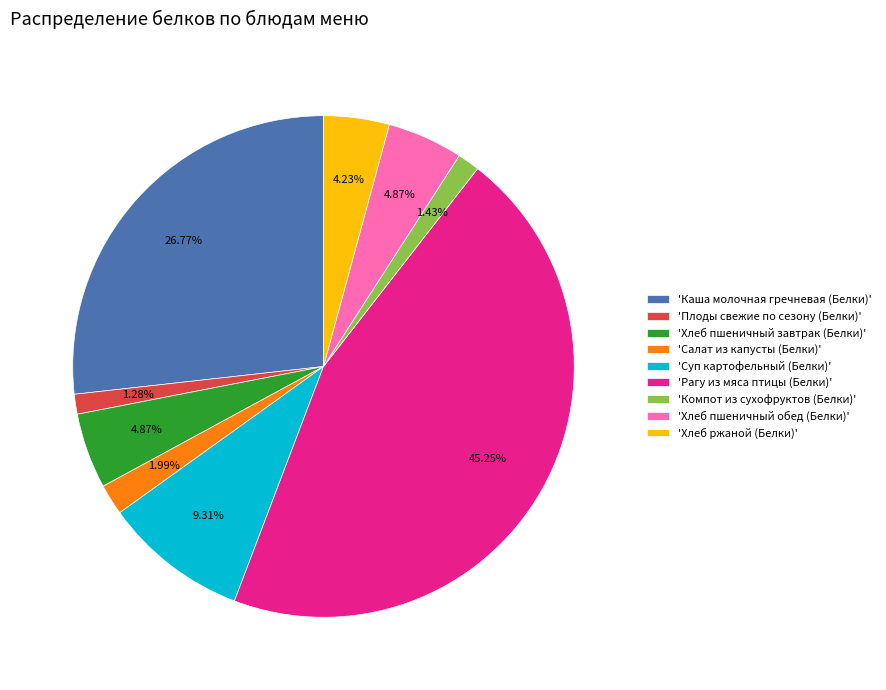

What is the ratio of the value at 'Хлеб пшеничный обед (Белки)' to the value at 'Суп картофельный (Белки)'?

0.5